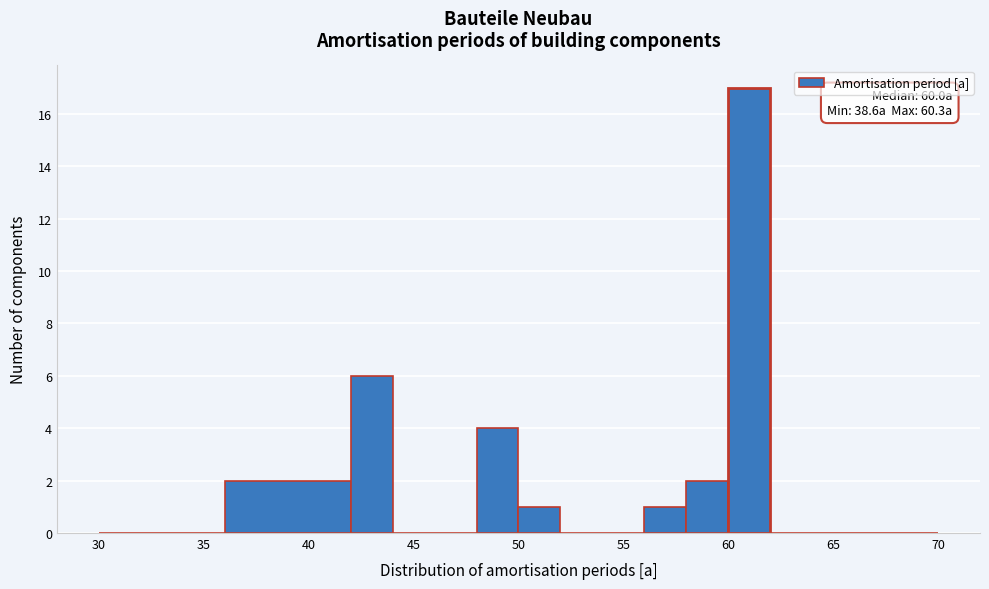

Over which range of the x-axis is the bar tallest?

60 to 62